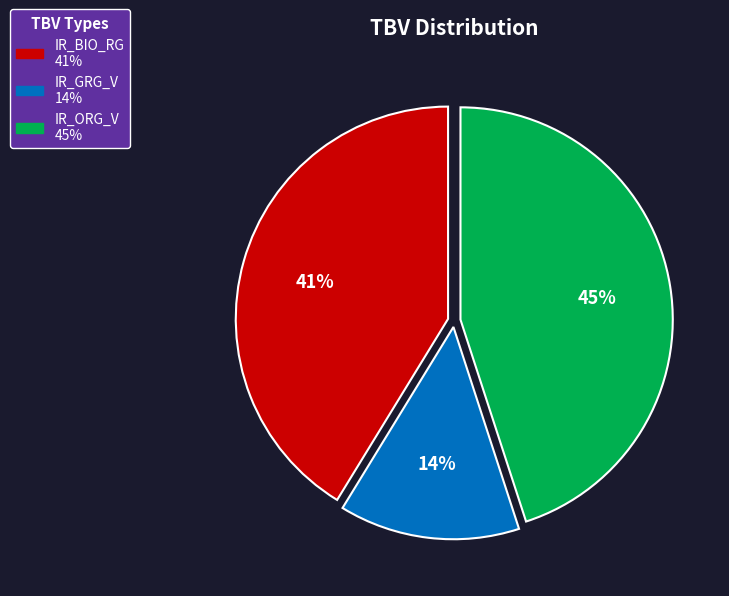

To the nearest percent, what is the difference between the largest and smallest slice percentages?

31%